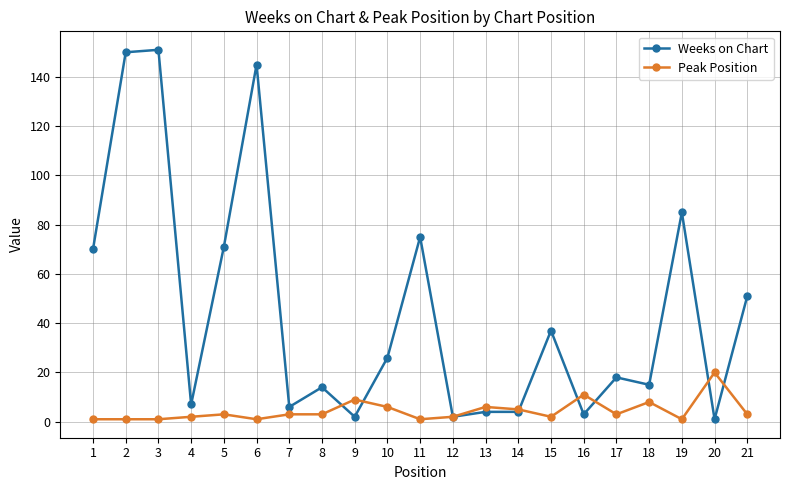

Which series changed the most between 9 and 21?

Weeks on Chart